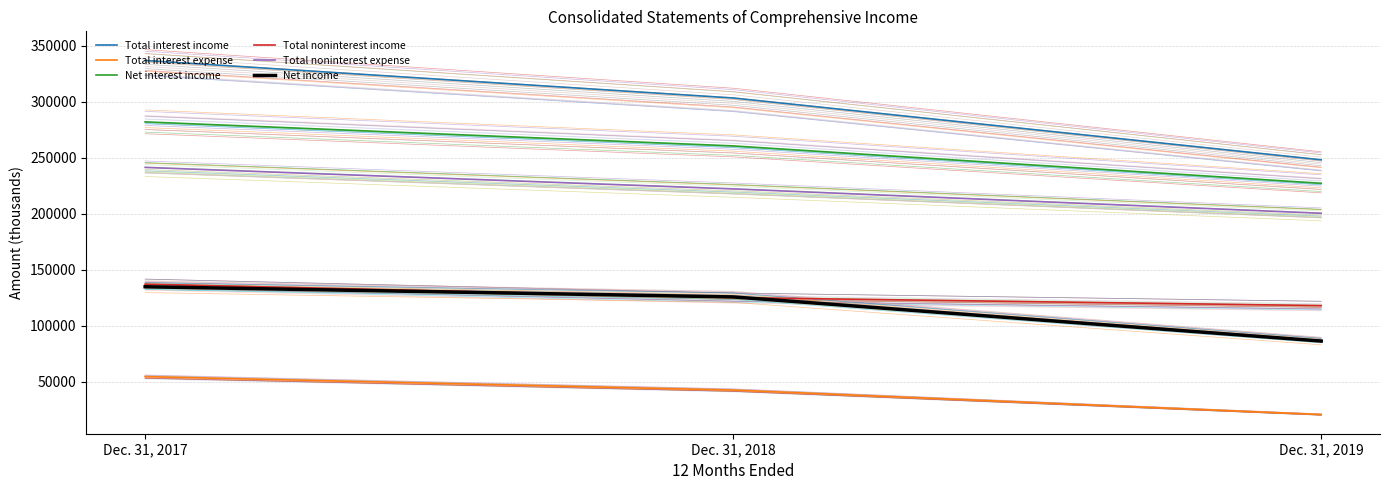

Is this an area chart (filled region under the line)?

No